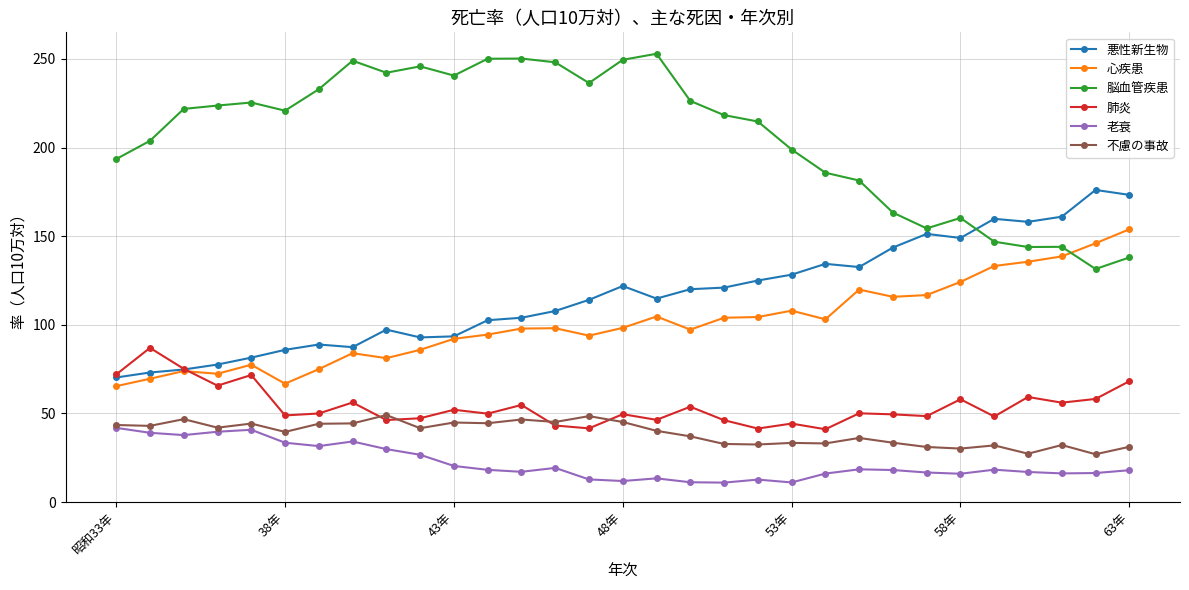

Is this an area chart (filled region under the line)?

No